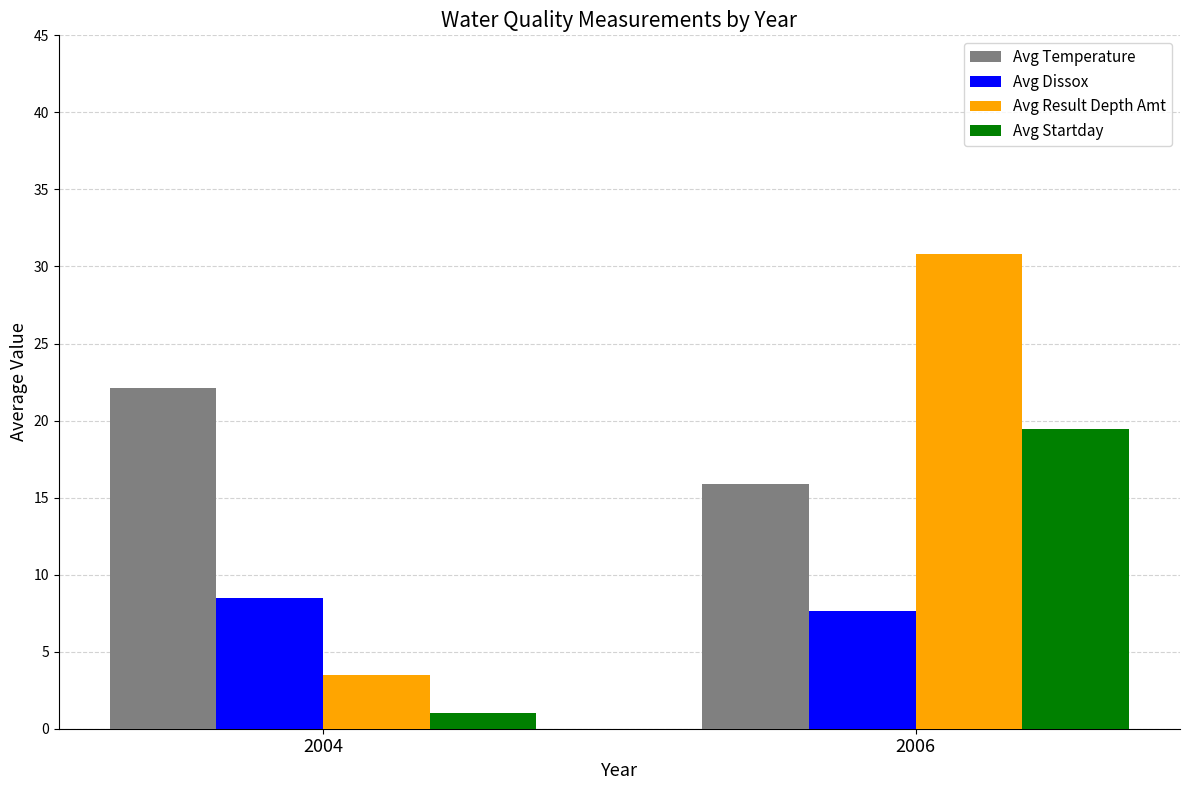

The value of Avg Result Depth Amt at 2004 is 5.9. True or false?

False